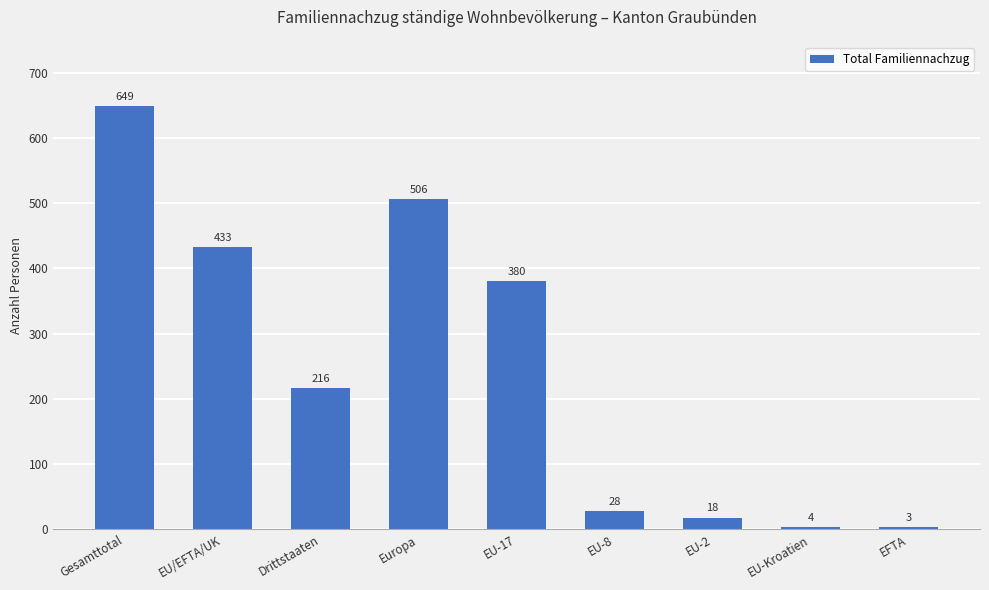

What is the change in value from Drittstaaten to EU-17?

+164